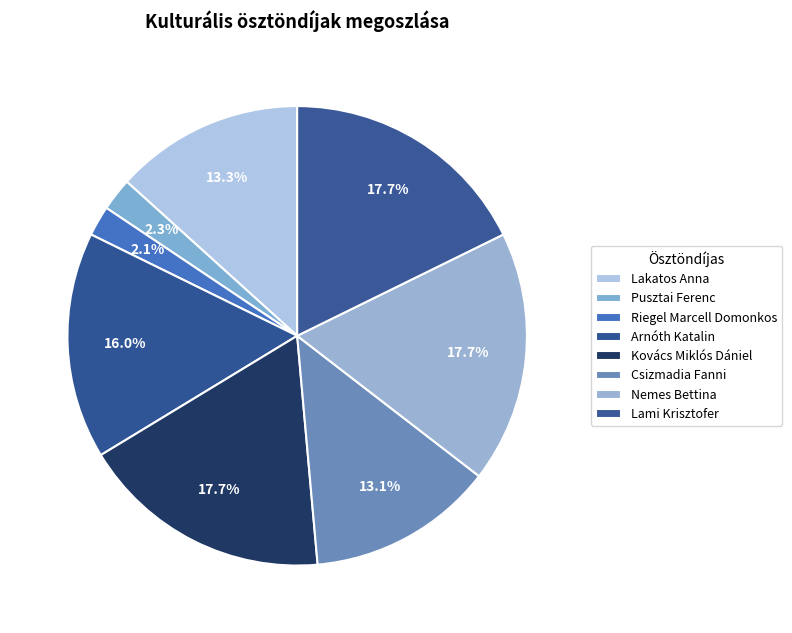

Which category has the smallest portion of the pie?

Riegel Marcell Domonkos